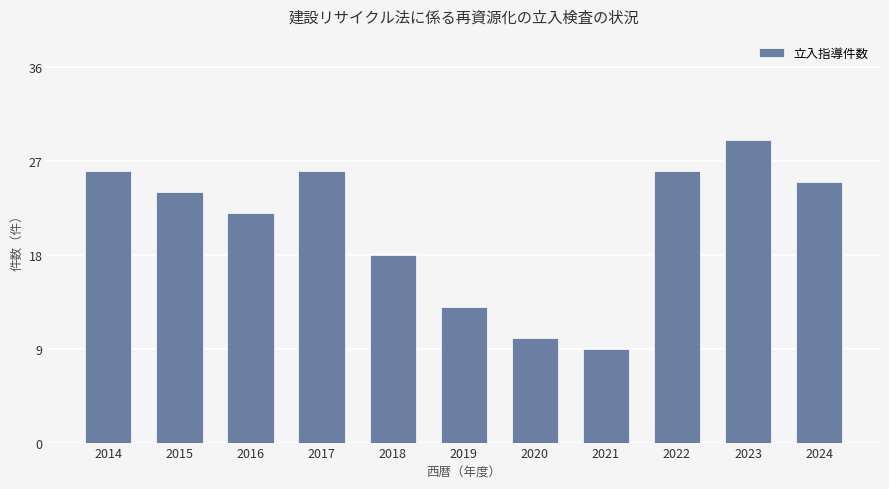

Reading right to left, what are all the values shown in this chart?

2024=25	2023=29	2022=26	2021=9	2020=10	2019=13	2018=18	2017=26	2016=22	2015=24	2014=26